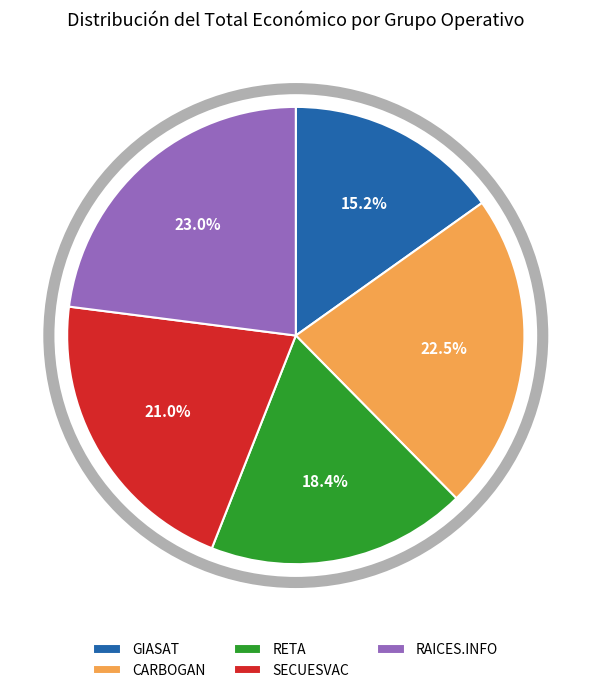

Rank the categories by value from lowest to highest.

GIASAT, RETA, SECUESVAC, CARBOGAN, RAICES.INFO